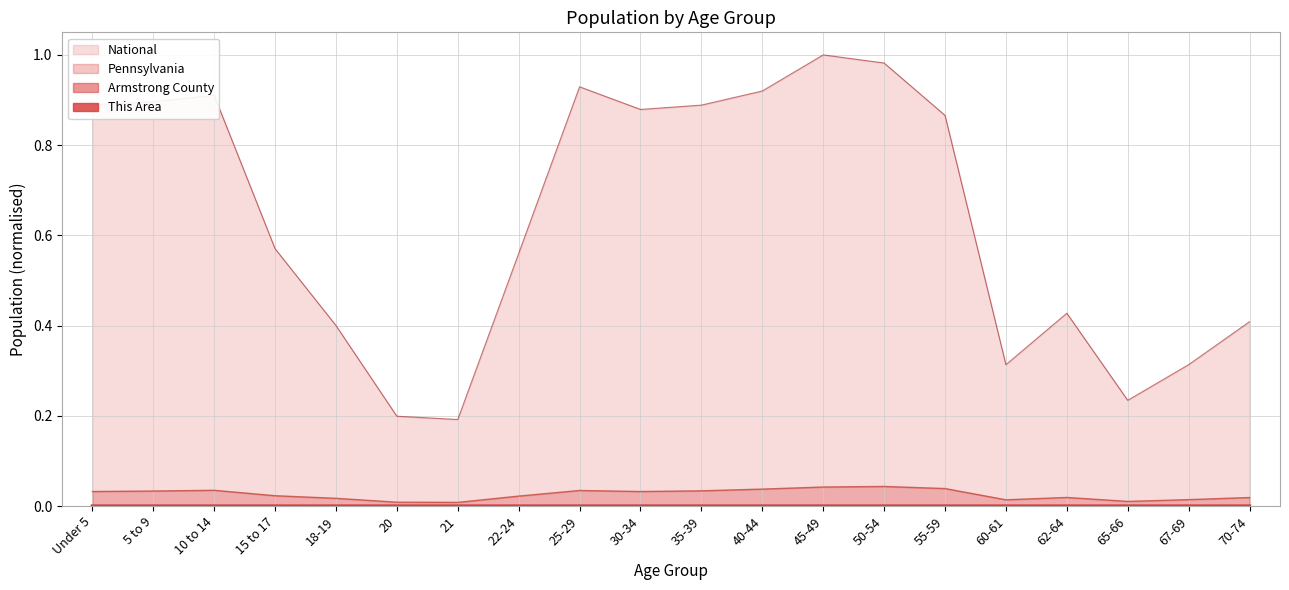

True or false: National and This Area cross at least once.

False